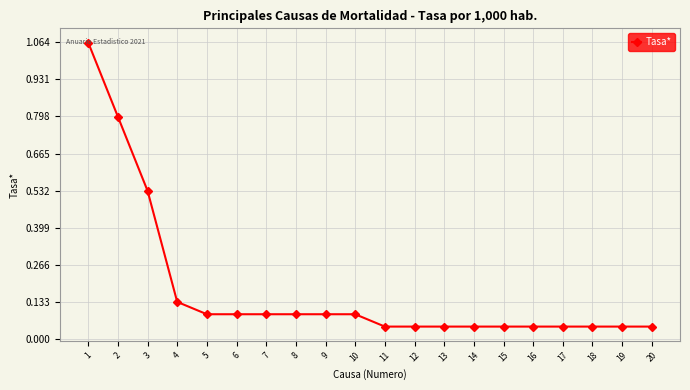

The value at 15 is 0.1. True or false?

False